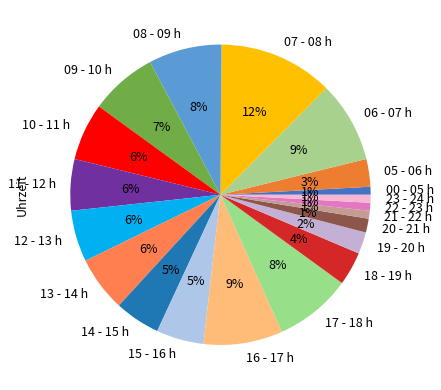

Is there any slice that represents more than half of the pie?

No